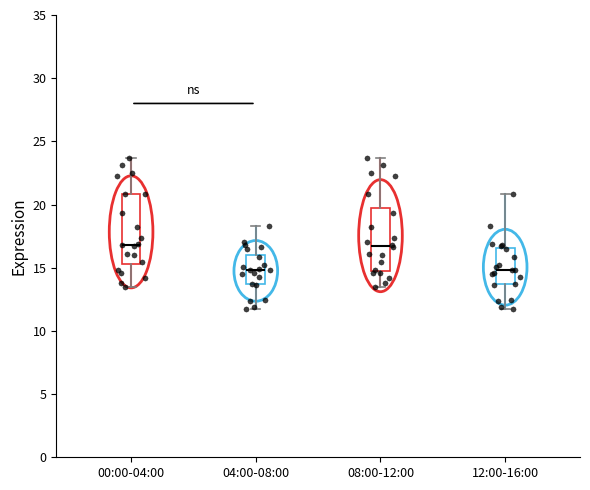

Reading left to right, read every box against the y-axis: the position of its median line, the range the box covers, and the ends of its whiskers. The values are not printed on the chart, so give them approximately, as read against the axis.

00:00-04:00: median 17.0, box 15.5 to 21.0, whiskers 13.5 to 23.5
04:00-08:00: median 15.0, box 13.5 to 16.0, whiskers 12.0 to 18.5
08:00-12:00: median 16.5, box 15.0 to 19.5, whiskers 13.5 to 23.5
12:00-16:00: median 15.0, box 13.5 to 16.5, whiskers 12.0 to 21.0